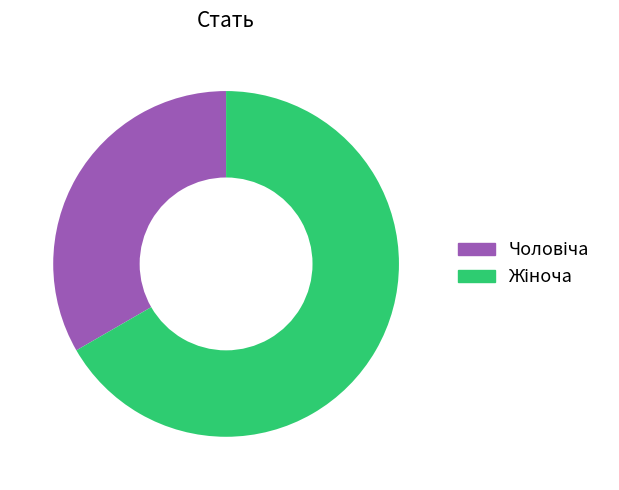

Count the number of slices in the pie.

2